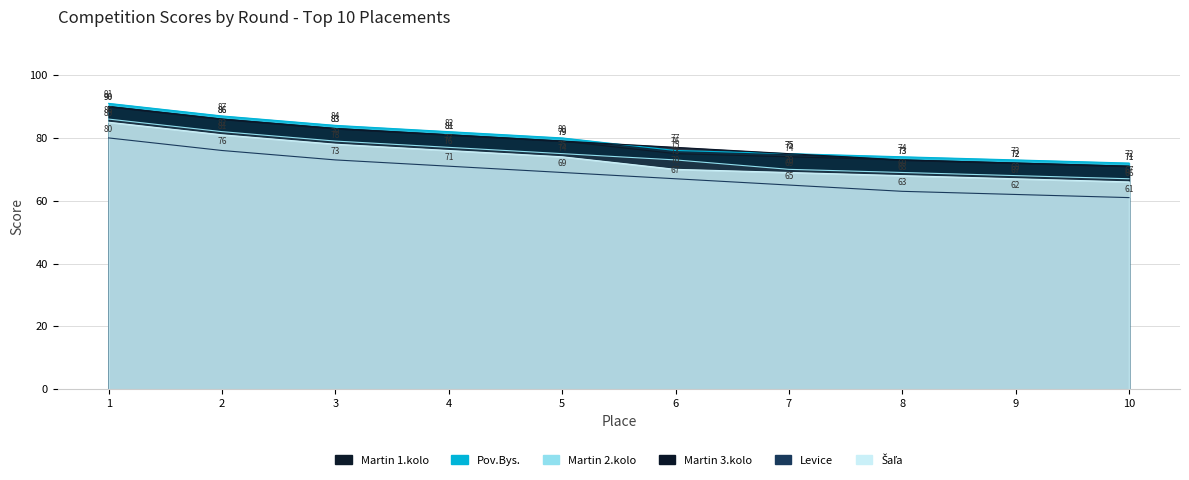

At which label does Martin 1.kolo reach its minimum?

10